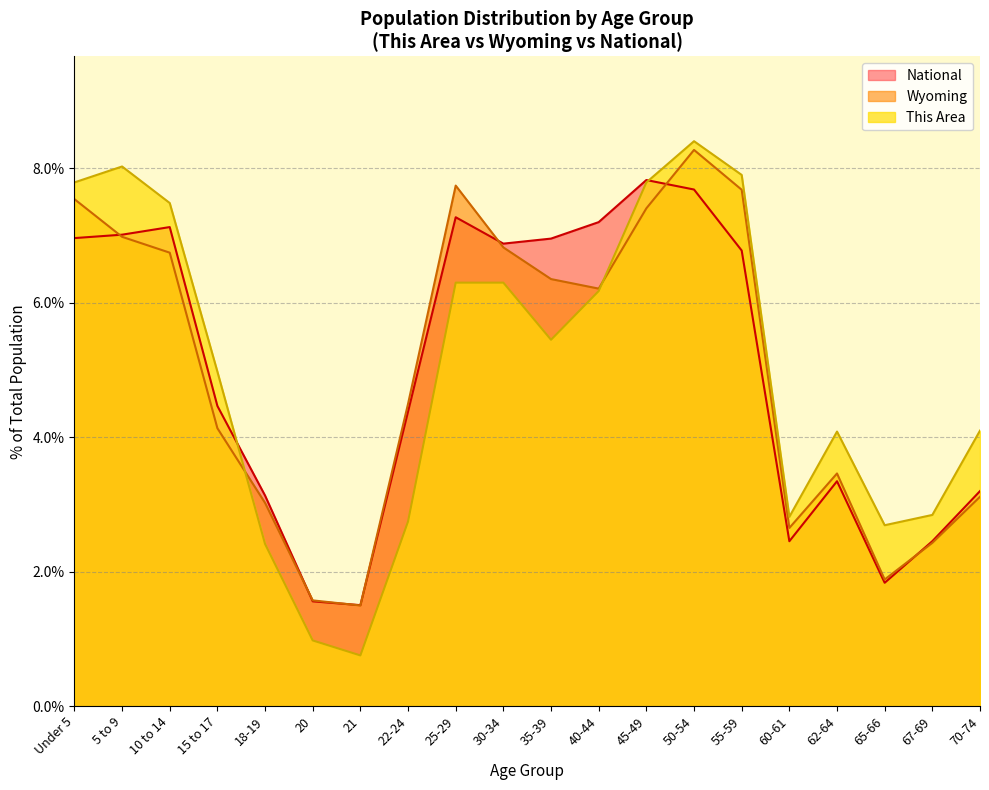

Which category has the lowest value in the National series?

21